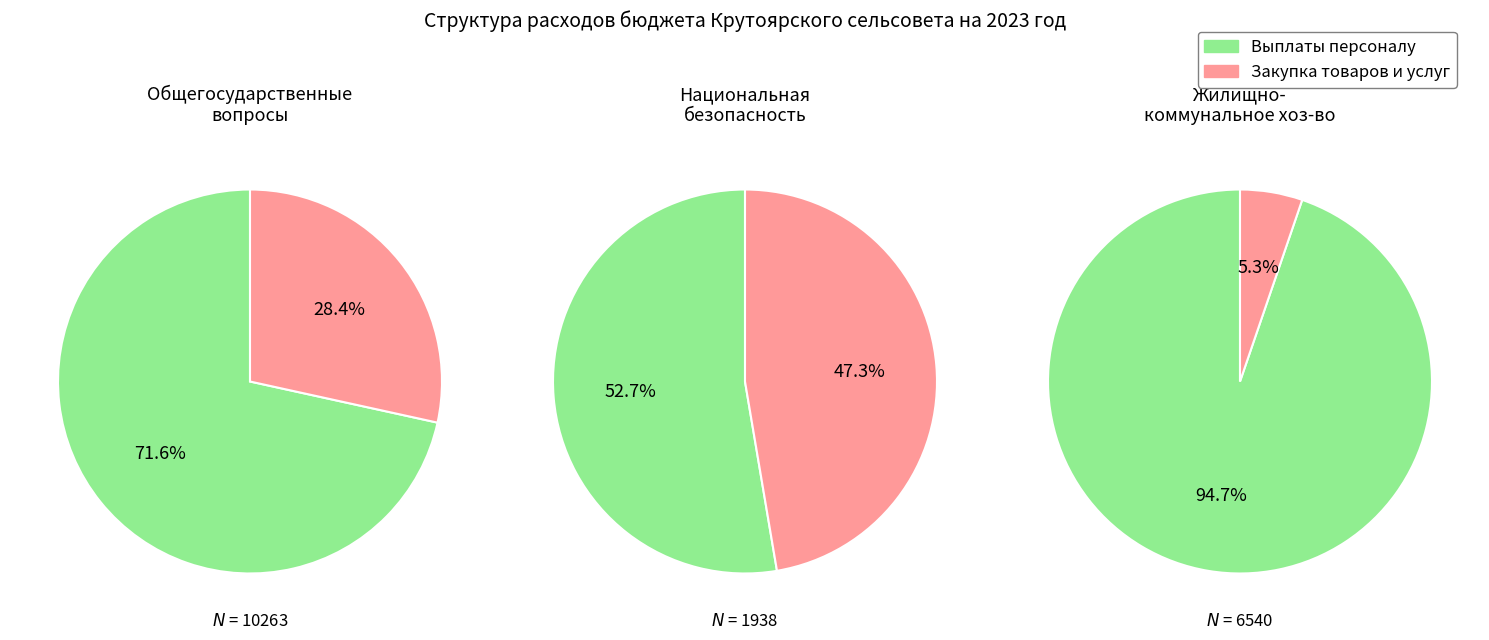

Does any single category account for the majority?

Yes